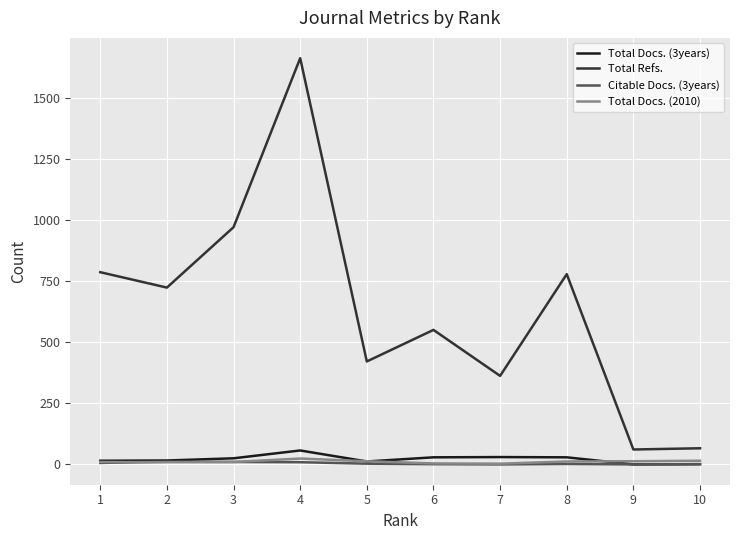

What is the difference between the highest and lowest values at 7?

362